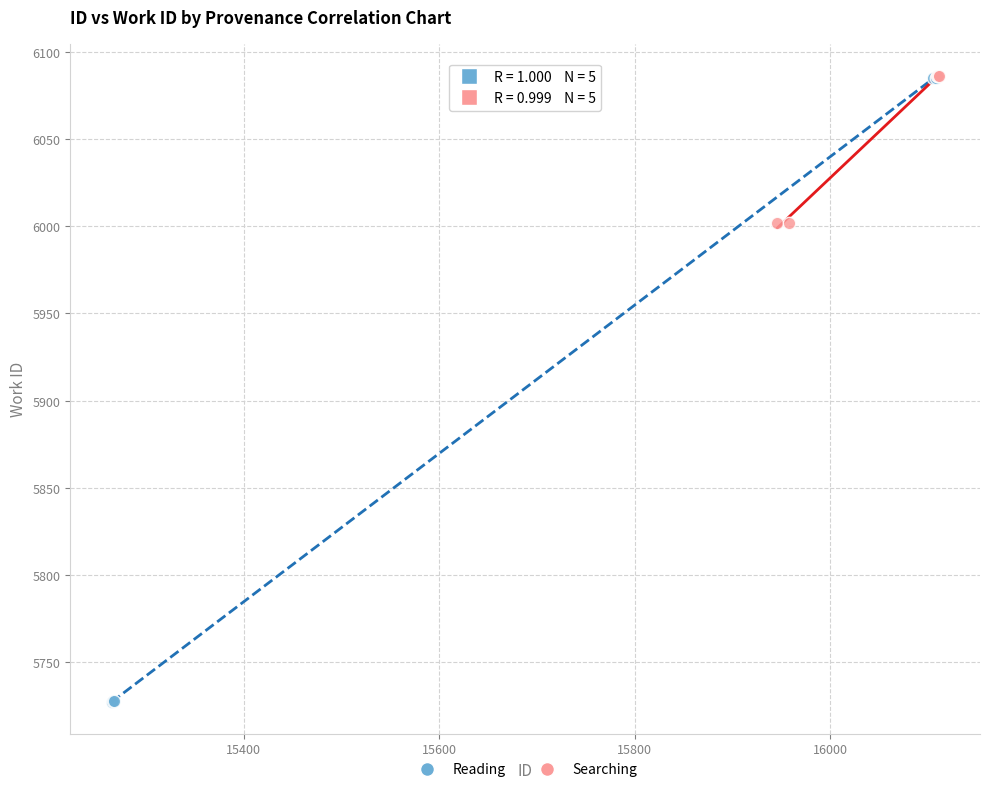

Which series has the largest Y range (max minus min)?

Reading